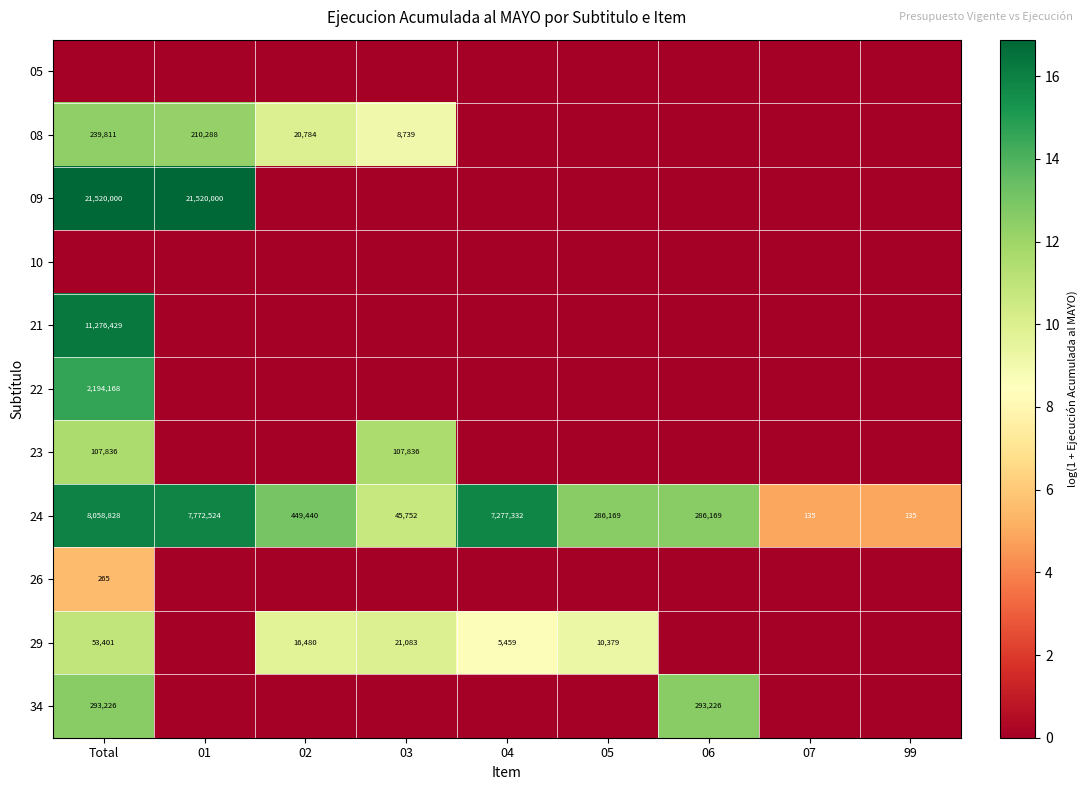

The 24 series shows 133542 at 05. True or false?

False